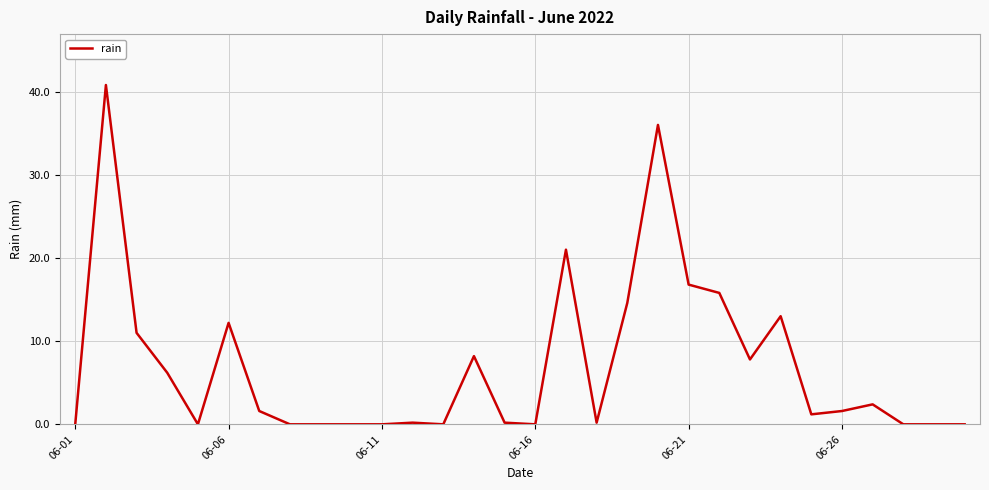

What is the maximum value shown in the chart?

40.8